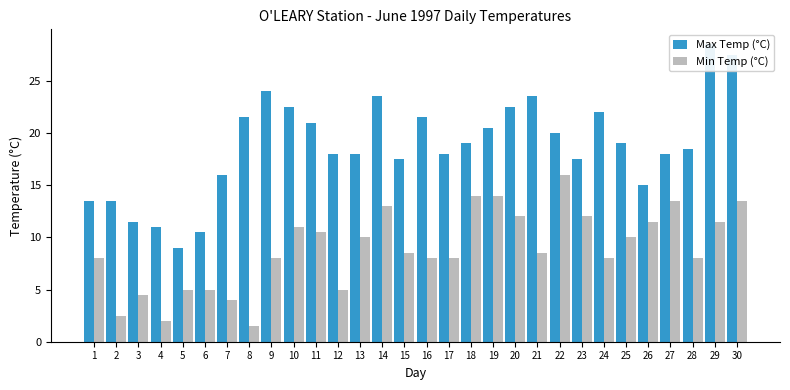

Reading left to right, list all the values displayed in this chart.

Max Temp (°C): 1=13.5	2=13.5	3=11.5	4=11.0	5=9.0	6=10.5	7=16.0	8=21.5	9=24.0	10=22.5	11=21.0	12=18.0	13=18.0	14=23.5	15=17.5	16=21.5	17=18.0	18=19.0	19=20.5	20=22.5	21=23.5	22=20.0	23=17.5	24=22.0	25=19.0	26=15.0	27=18.0	28=18.5	29=28.5	30=27.5
Min Temp (°C): 1=8.0	2=2.5	3=4.5	4=2.0	5=5.0	6=5.0	7=4.0	8=1.5	9=8.0	10=11.0	11=10.5	12=5.0	13=10.0	14=13.0	15=8.5	16=8.0	17=8.0	18=14.0	19=14.0	20=12.0	21=8.5	22=16.0	23=12.0	24=8.0	25=10.0	26=11.5	27=13.5	28=8.0	29=11.5	30=13.5